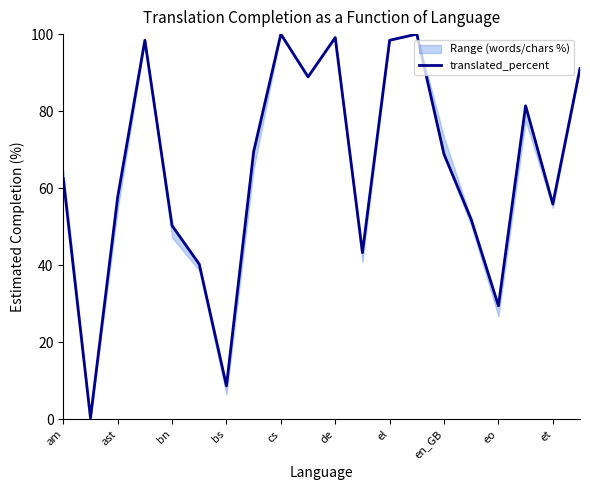

The translated_percent series shows 75.0 at ast. True or false?

False